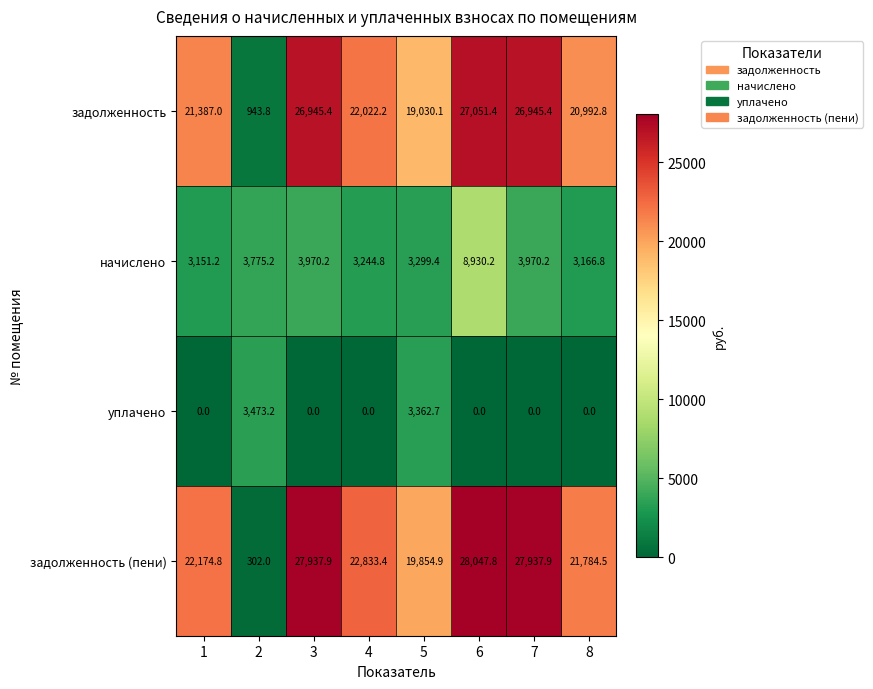

Between 1 and 5, which series saw the biggest shift?

уплачено